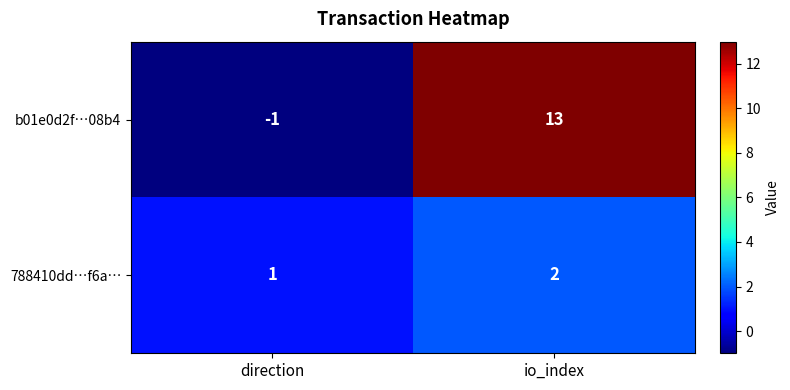

Reading left to right, what are all the values shown in this chart?

b01e0d2f…08b4: -1	13
788410dd…f6a…: 1	2